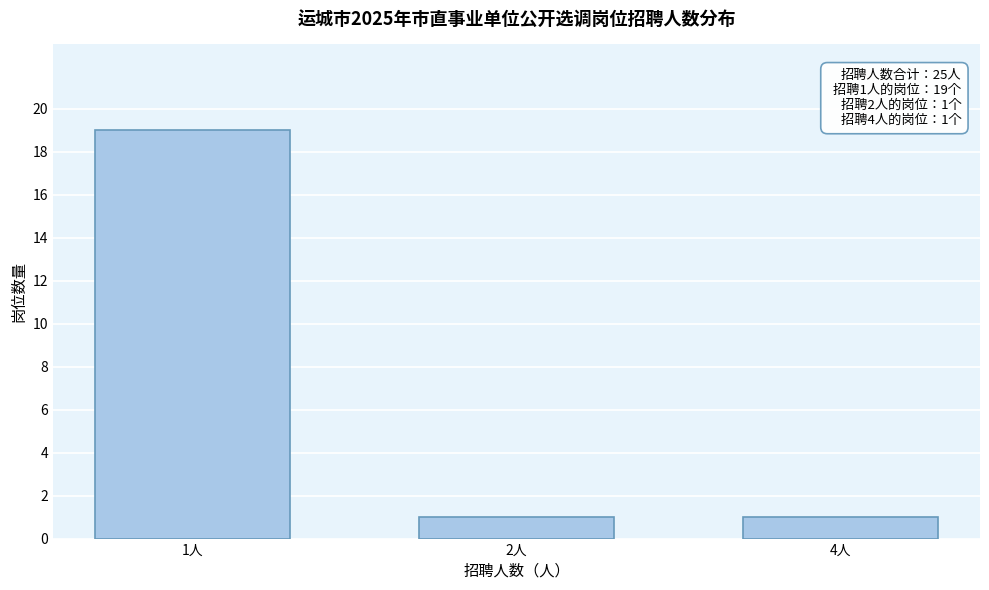

Reading left to right, extract all data points from this chart.

1人=19	2人=1	4人=1